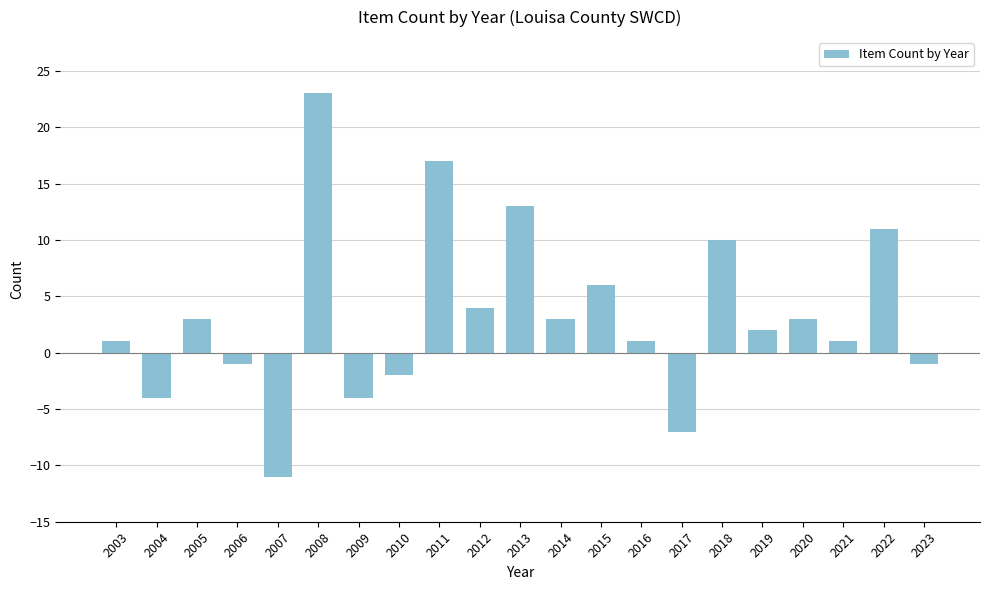

The value at 2013 is 13. True or false?

True